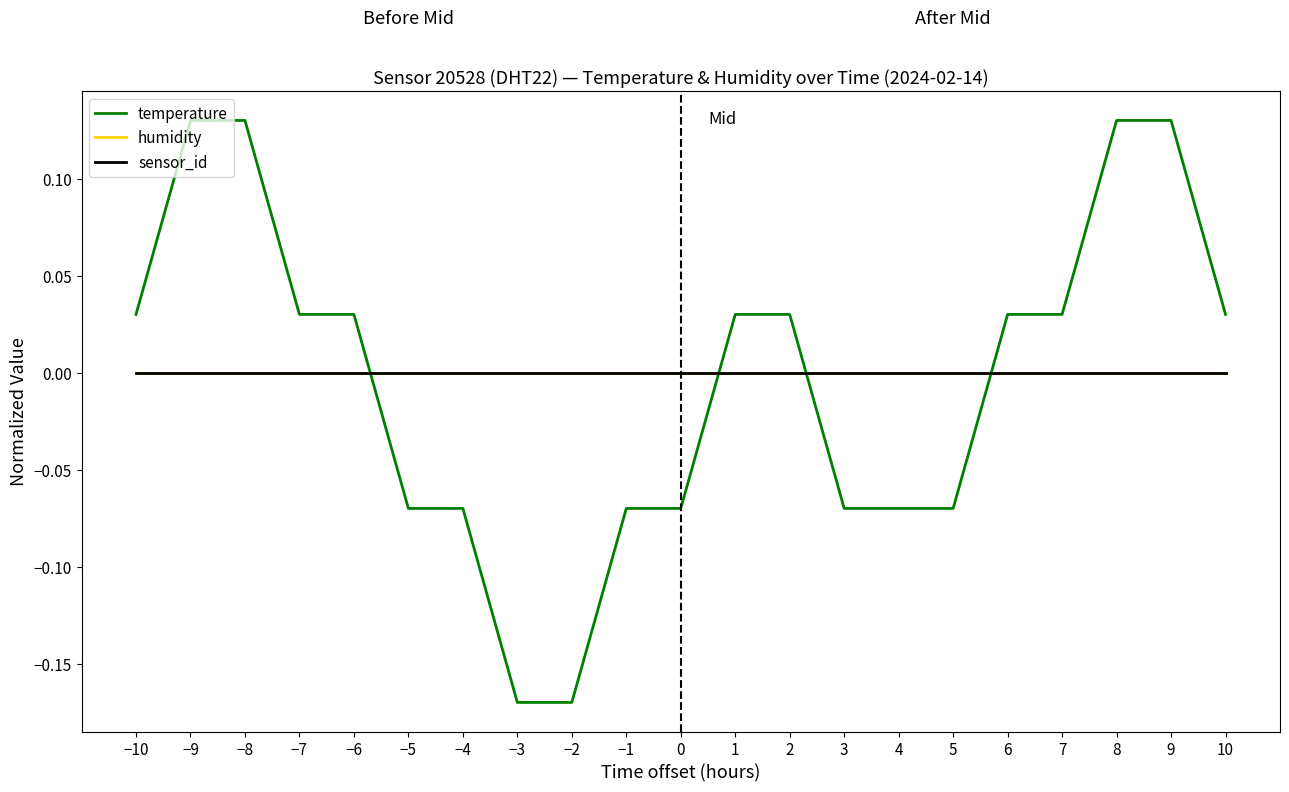

What is the label of the 19th point from the left?

8